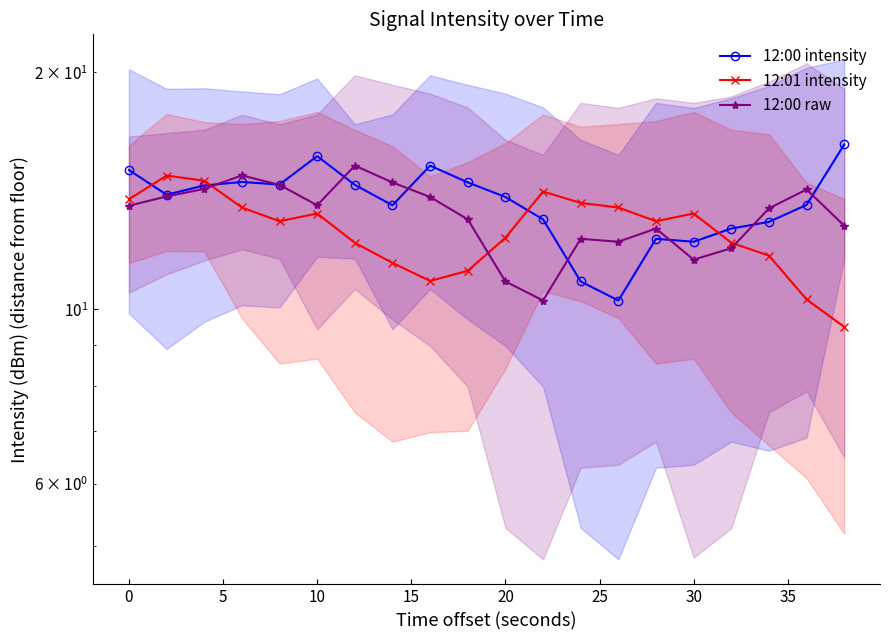

List the series in order of their overall mean, highest first.

12:00 intensity, 12:00 raw, 12:01 intensity